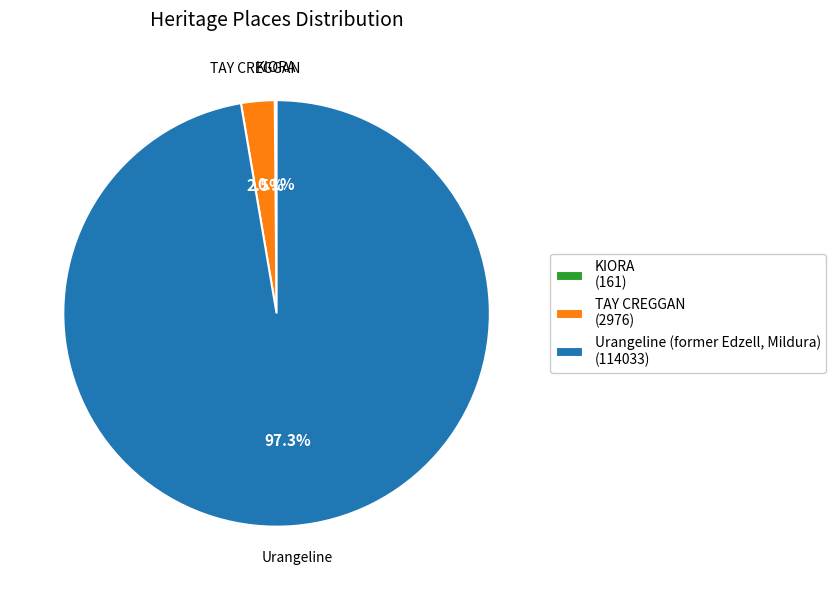

Does Urangeline (former Edzell, Mildura) (114033) represent more than half of the total?

Yes